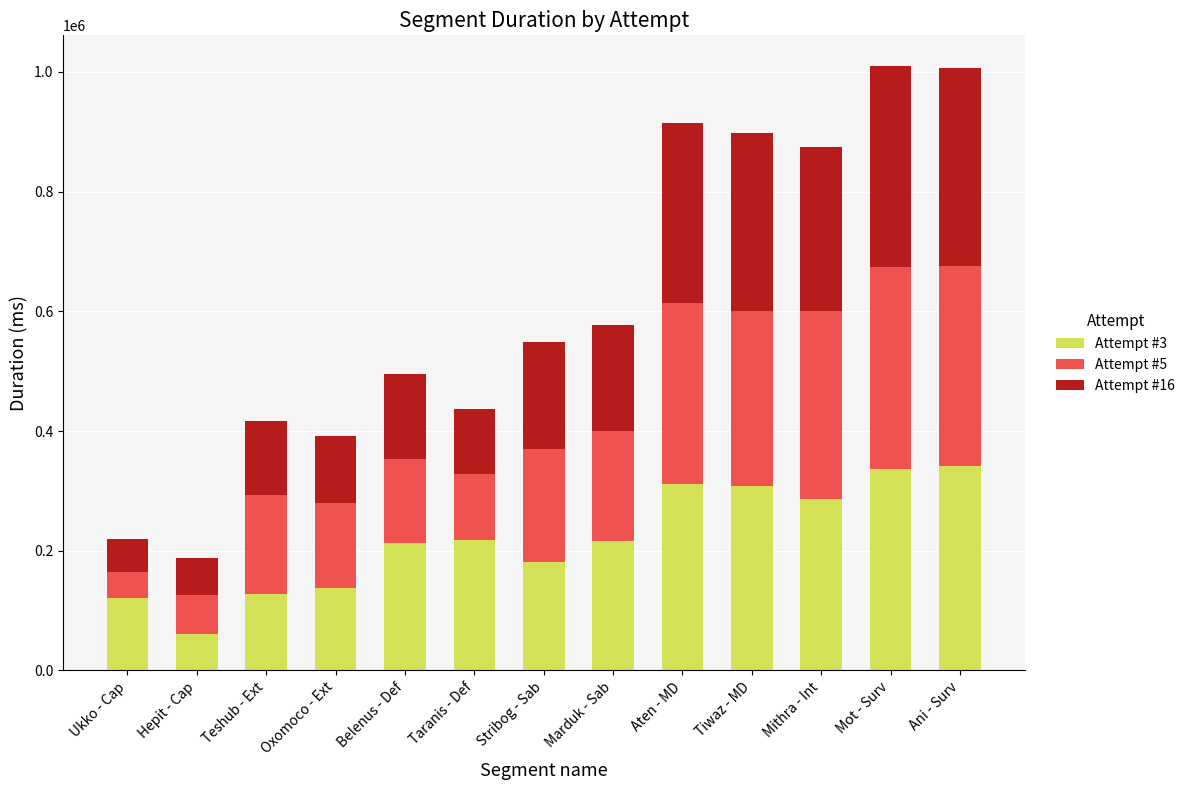

The Attempt #3 series shows 366340 at Marduk - Sab. True or false?

False